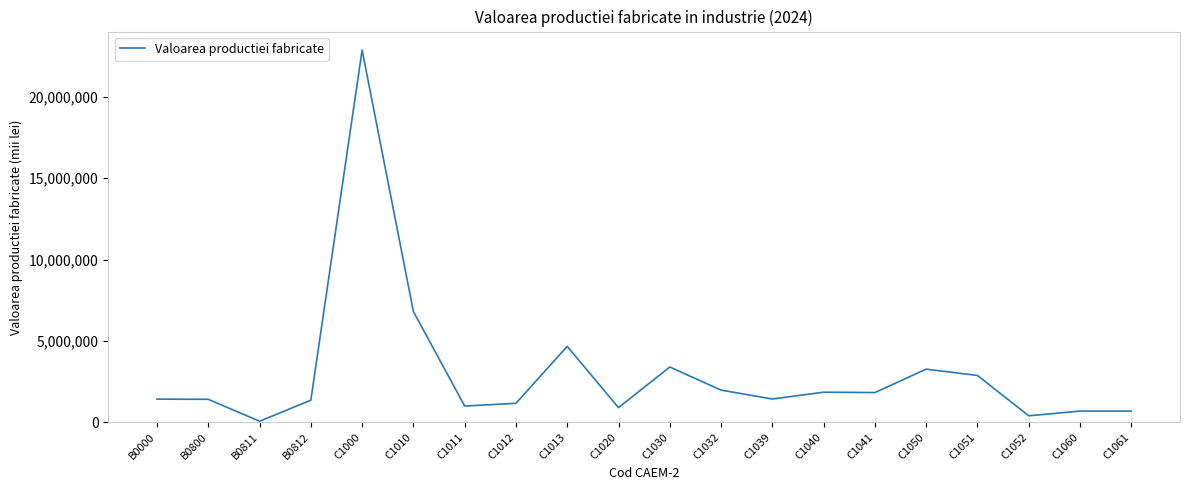

What is the greatest value displayed?

22886030.2